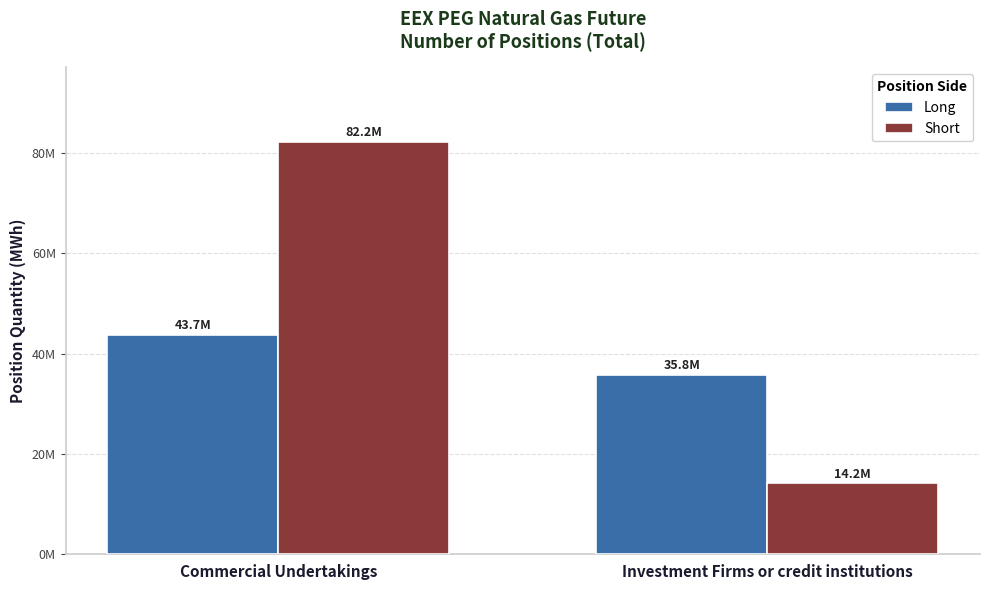

Between Commercial Undertakings and Investment Firms or credit institutions, which is larger?

Commercial Undertakings